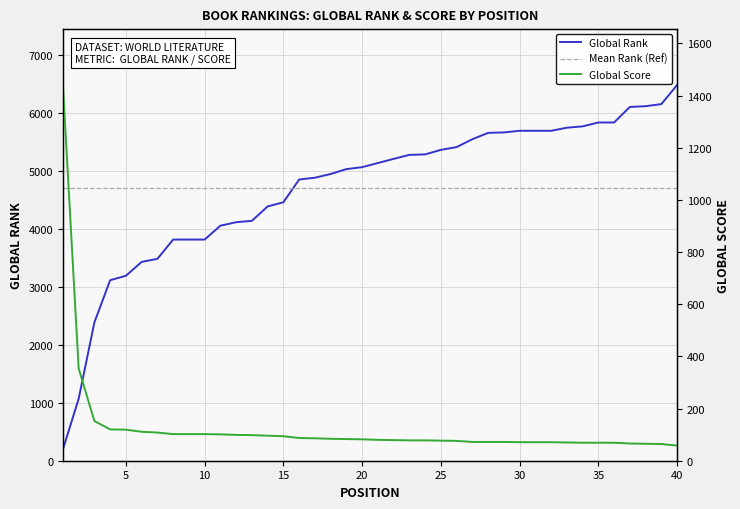

Is the value of Global Score at 20 greater than the value of Mean Rank (Ref) at 40?

No